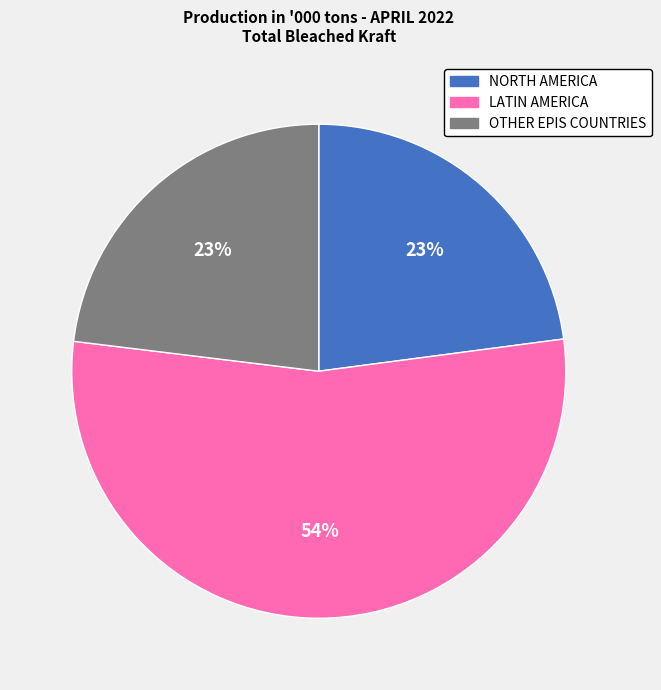

Is LATIN AMERICA the majority of the pie?

Yes